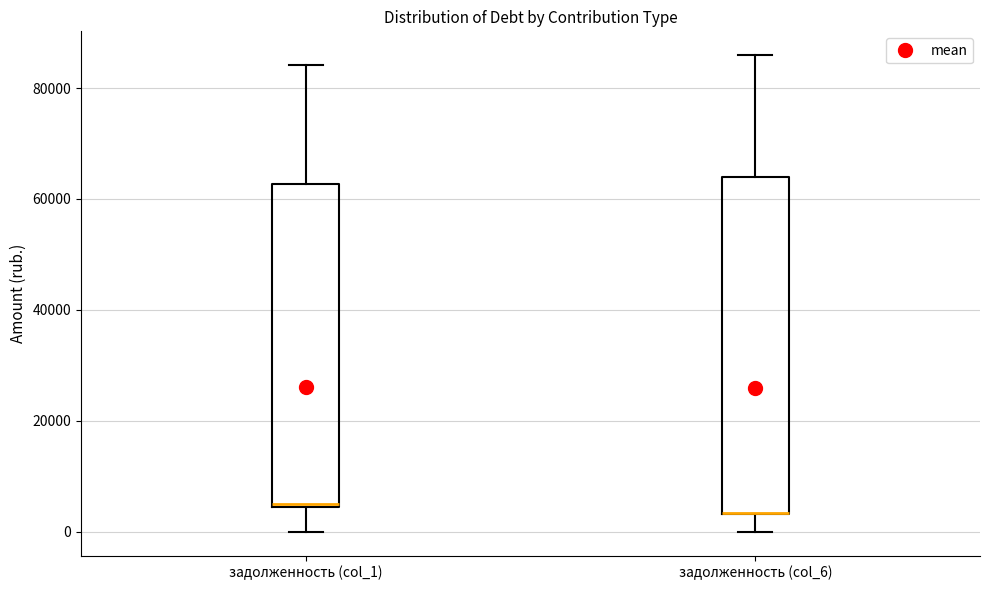

Reading left to right, transcribe this box plot: for each box, give where its median line is, the range the box spans, and where its two whiskers end, as read against the y-axis. The values are not printed on the chart, so give them approximately, as read against the axis.

задолженность (col_1): median 6000, box 4000 to 62000, whiskers 0 to 84000
задолженность (col_6): median 4000 (drawn on the box's lower edge), box 4000 to 64000, whiskers 0 to 86000